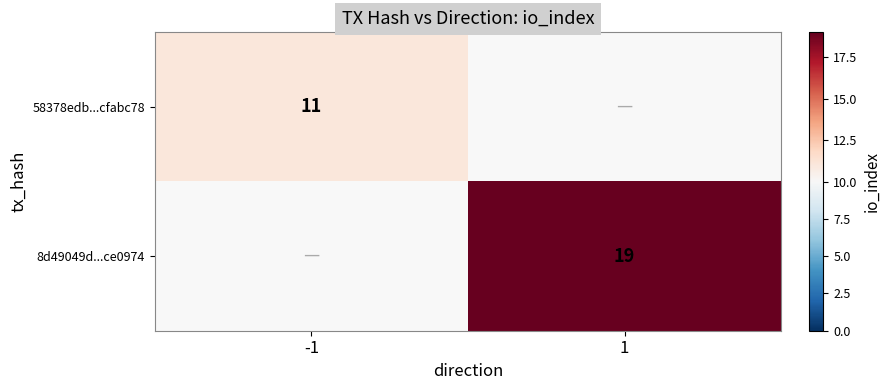

The 58378edb...cfabc78 series shows 11 at -1. True or false?

True